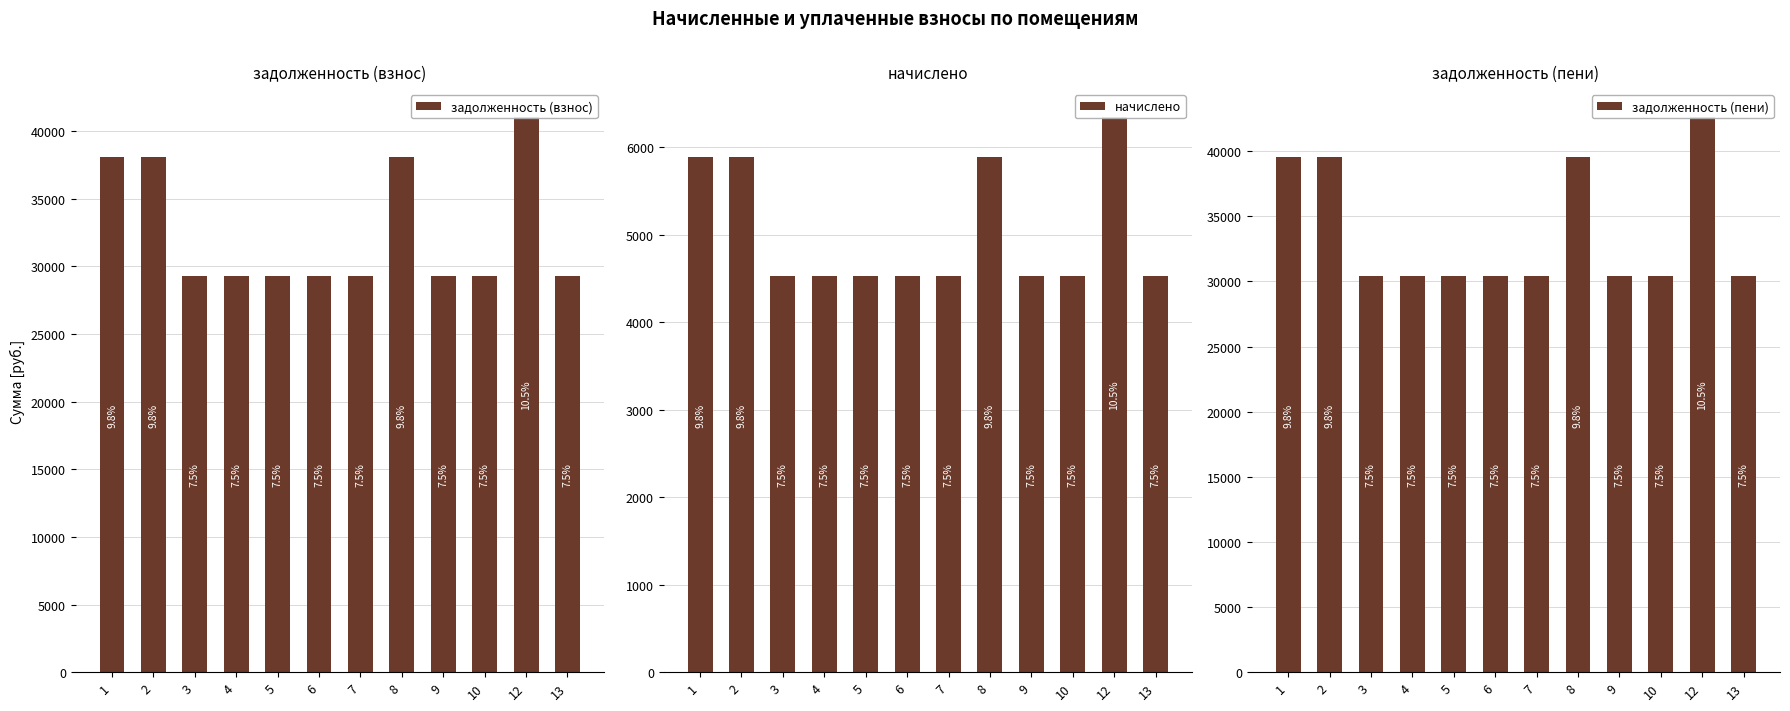

What is the total value across all series at 10?

64274.9